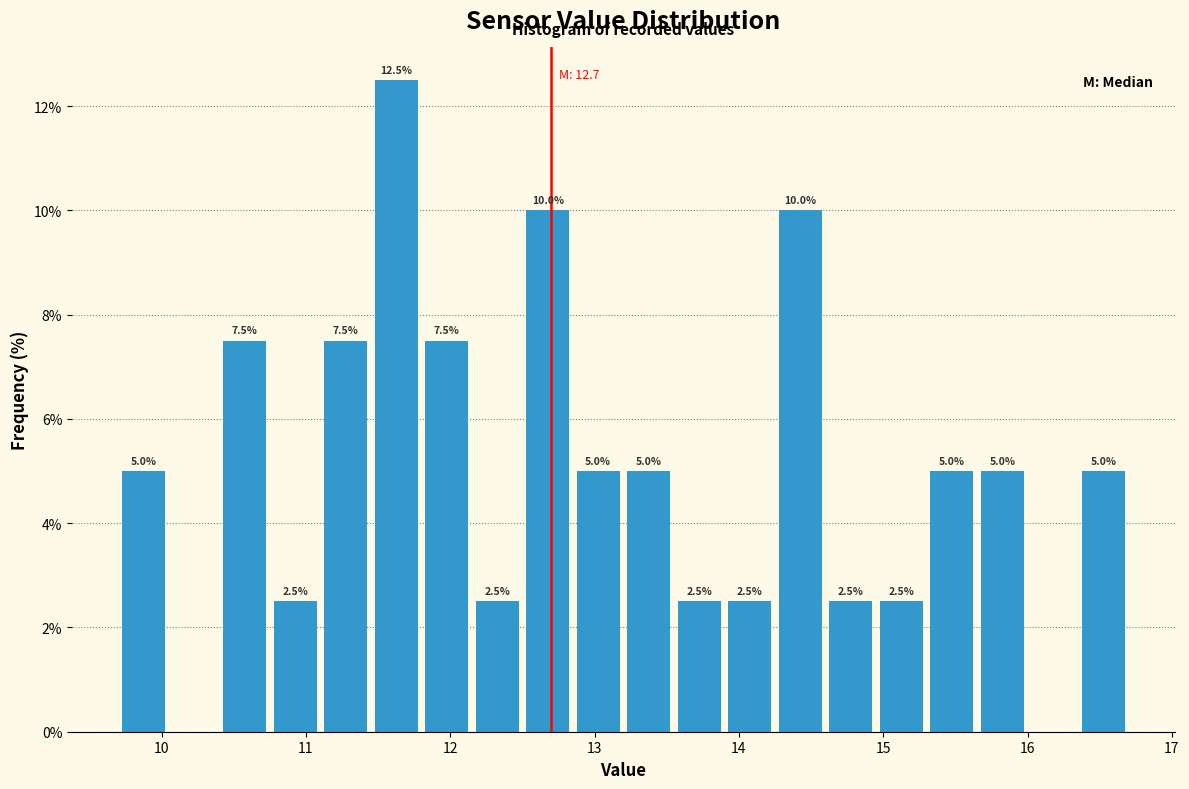

Read against the x-axis, roughly where is the centre of the tallest bar?

11.6